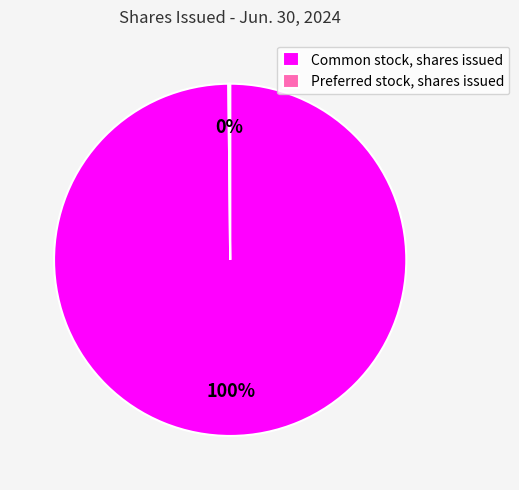

What is the majority slice?

Common stock, shares issued